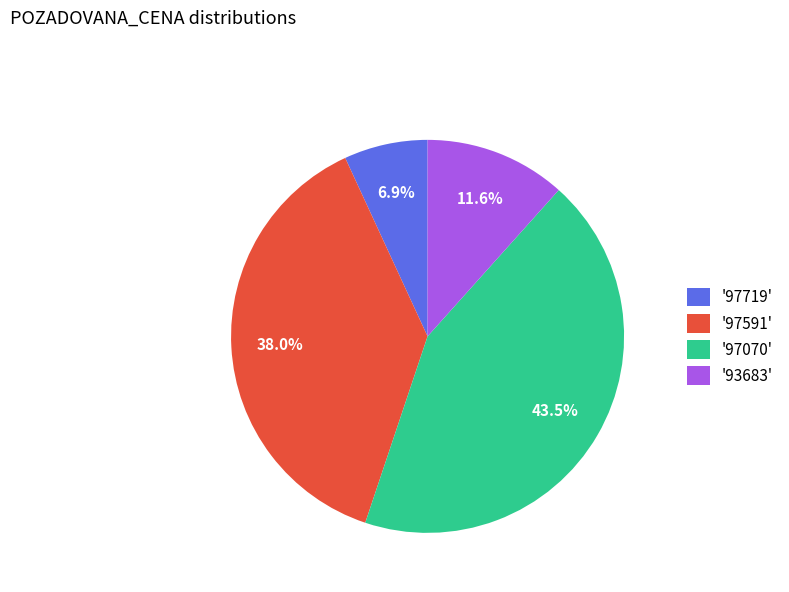

To the nearest percent, what is the average slice percentage?

25%